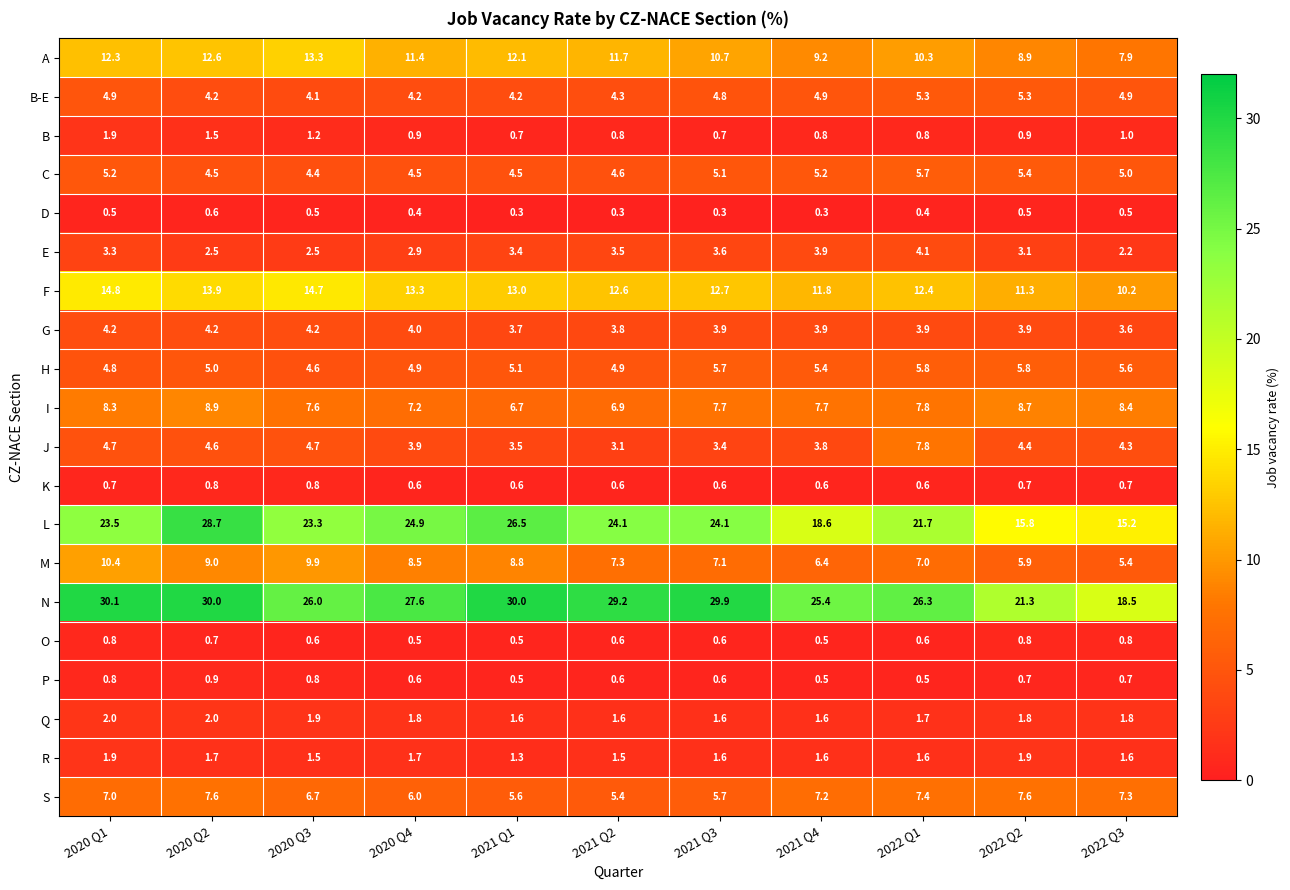

What is the average value of the E series?

3.2